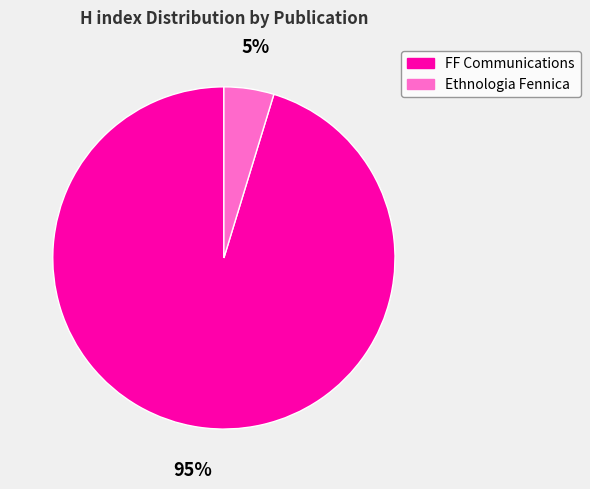

Which has a higher value, FF Communications or Ethnologia Fennica?

FF Communications